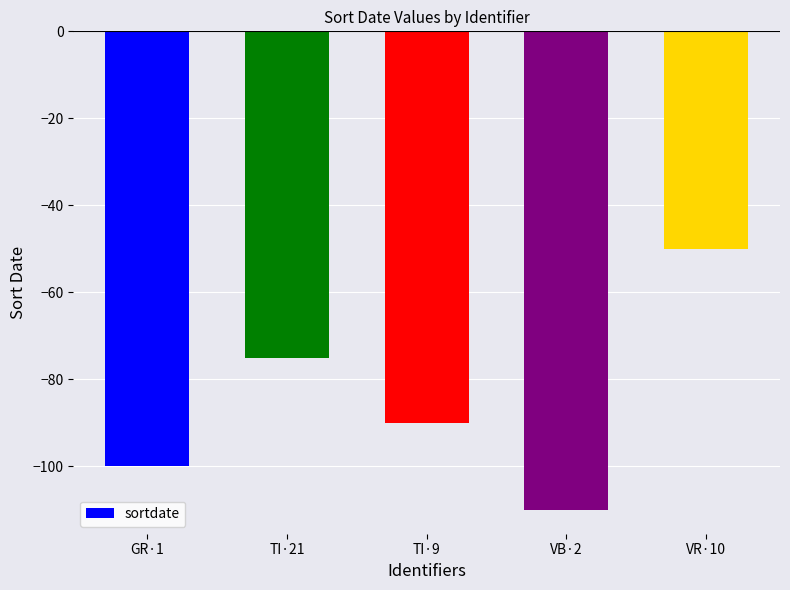

What is the sum of the values at VB·2 and TI·9?

-200